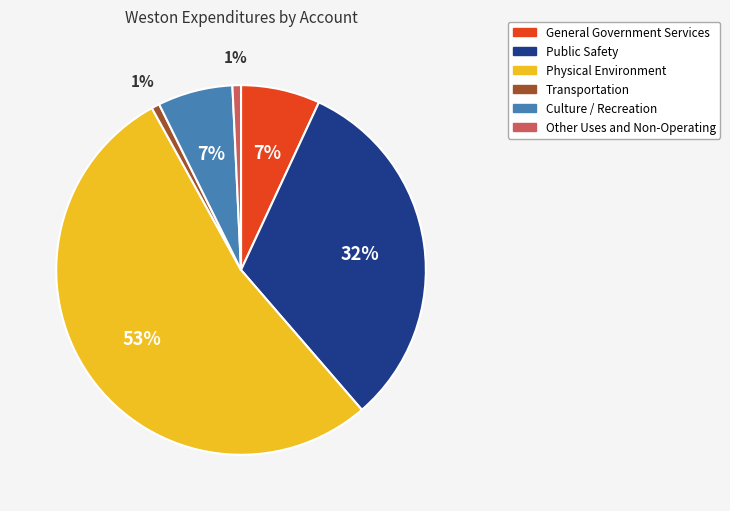

Count the number of slices in the pie.

6